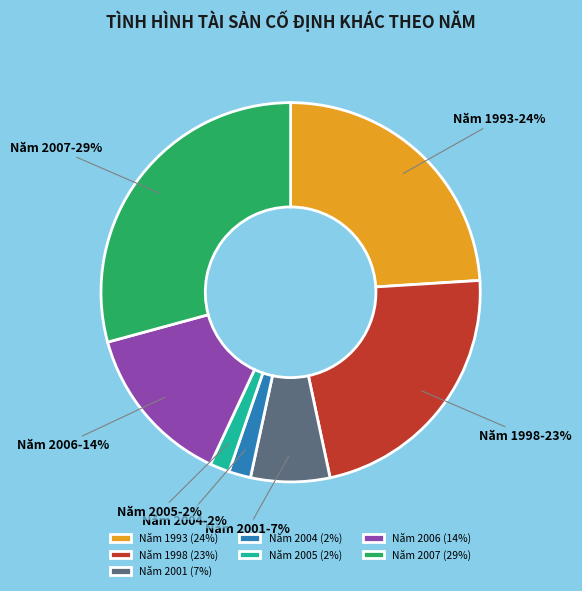

Is the sum of Năm 2001 and Năm 2007 greater than half?

No